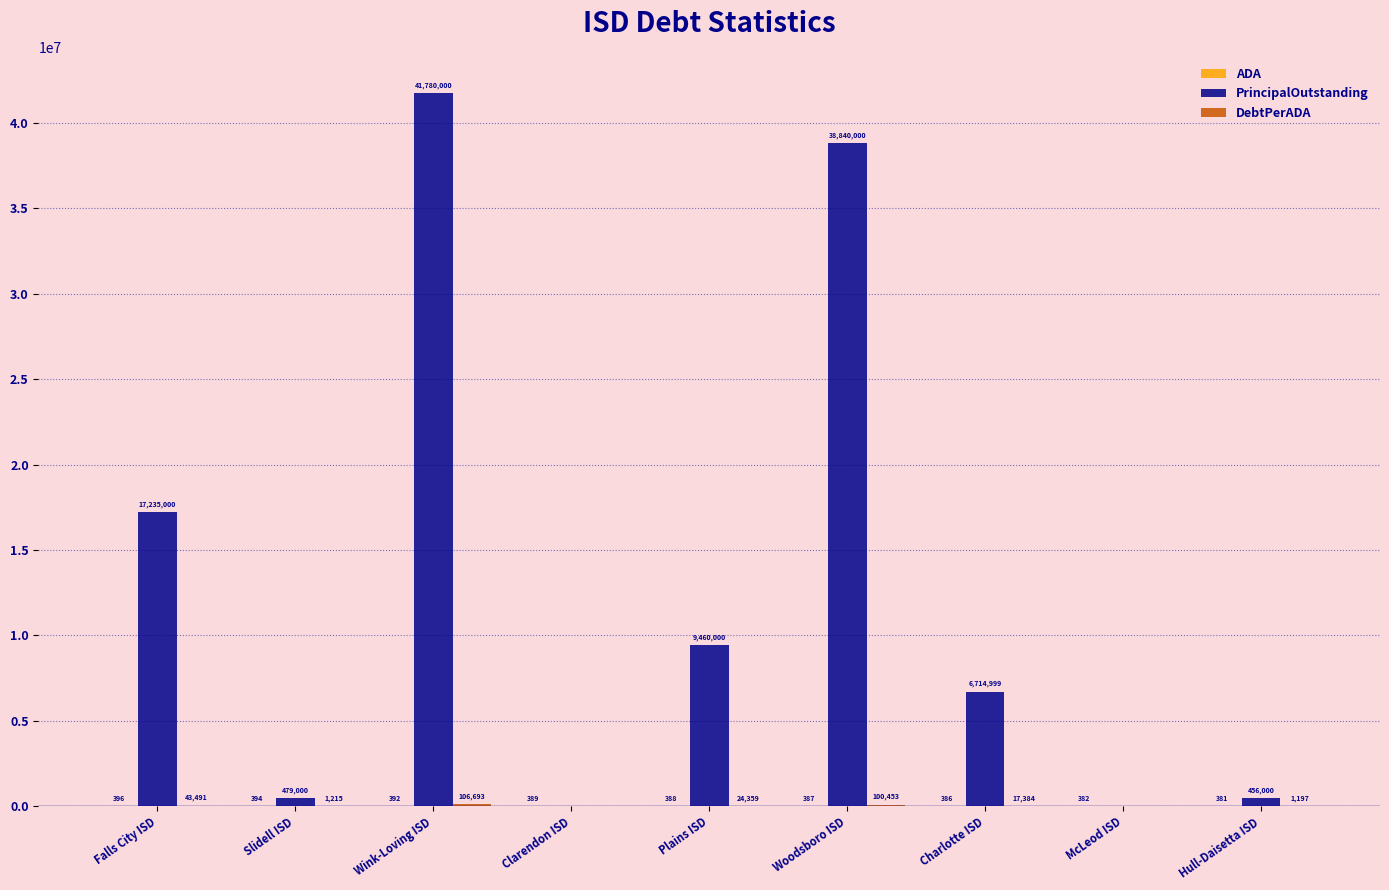

What value does the PrincipalOutstanding series have at Charlotte ISD?

6714999.3